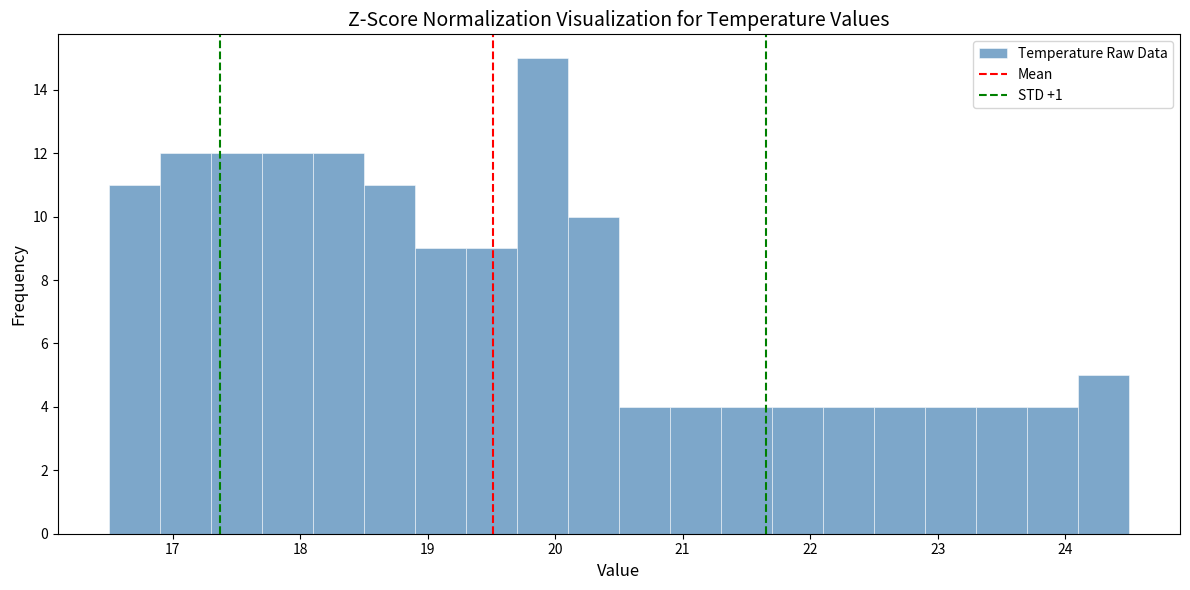

Reading left to right, list every bar in this chart as the range it spans on the x-axis followed by its height. The values are not printed on the chart, so give them approximately, as read against the axis.

16.5 to 16.9: 11
16.9 to 17.3: 12
17.3 to 17.7: 12
17.7 to 18.1: 12
18.1 to 18.5: 12
18.5 to 18.9: 11
18.9 to 19.3: 9
19.3 to 19.7: 9
19.7 to 20.1: 15
20.1 to 20.5: 10
20.5 to 20.9: 4
20.9 to 21.3: 4
21.3 to 21.7: 4
21.7 to 22.1: 4
22.1 to 22.5: 4
22.5 to 22.9: 4
22.9 to 23.3: 4
23.3 to 23.7: 4
23.7 to 24.1: 4
24.1 to 24.5: 5